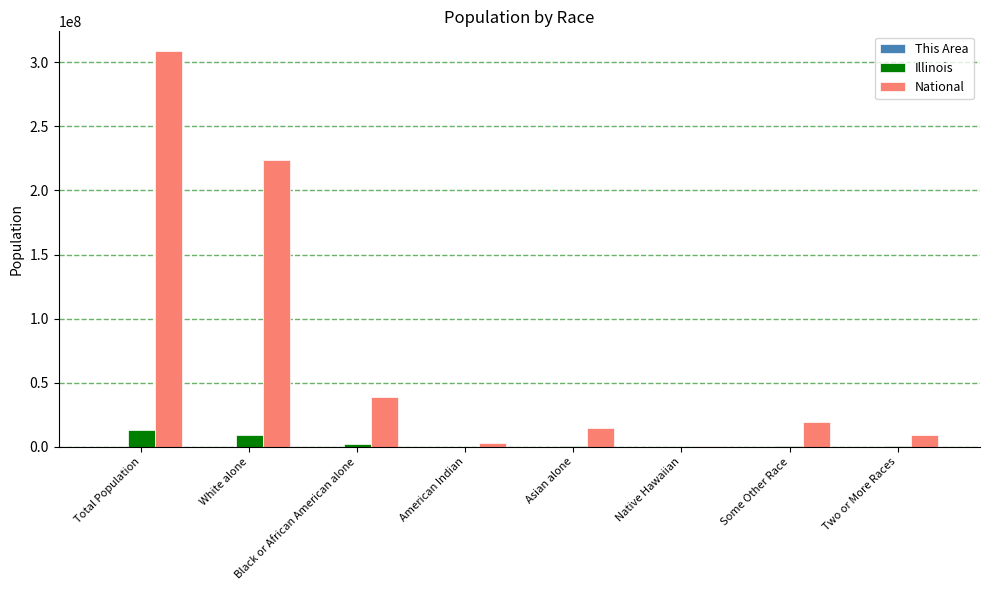

Which label corresponds to the largest value in the chart?

Total Population